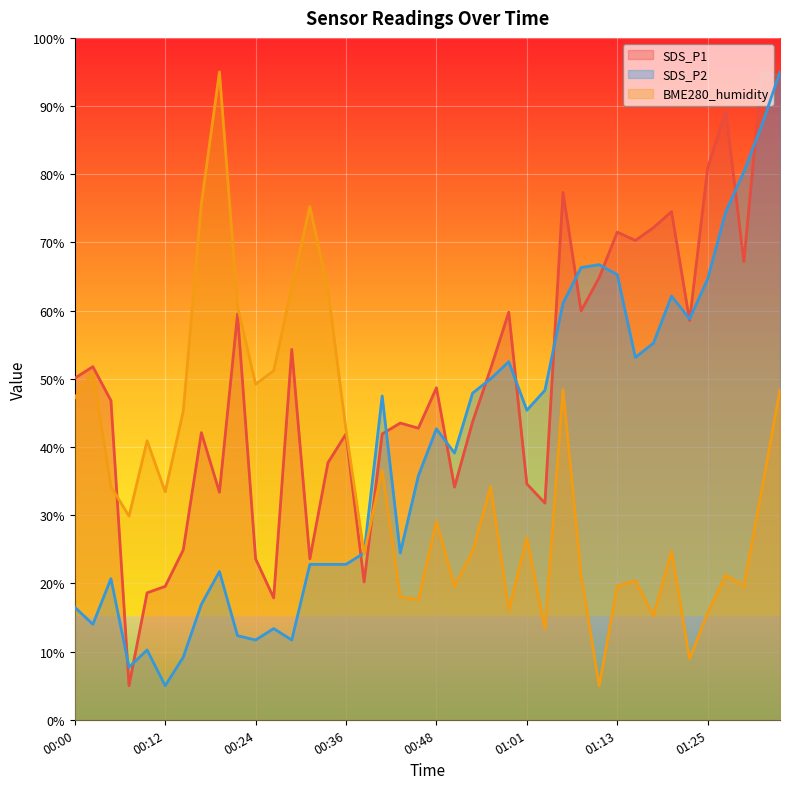

Between which two adjacent categories do SDS_P2 and BME280_humidity first intersect?

00:36 and 00:39